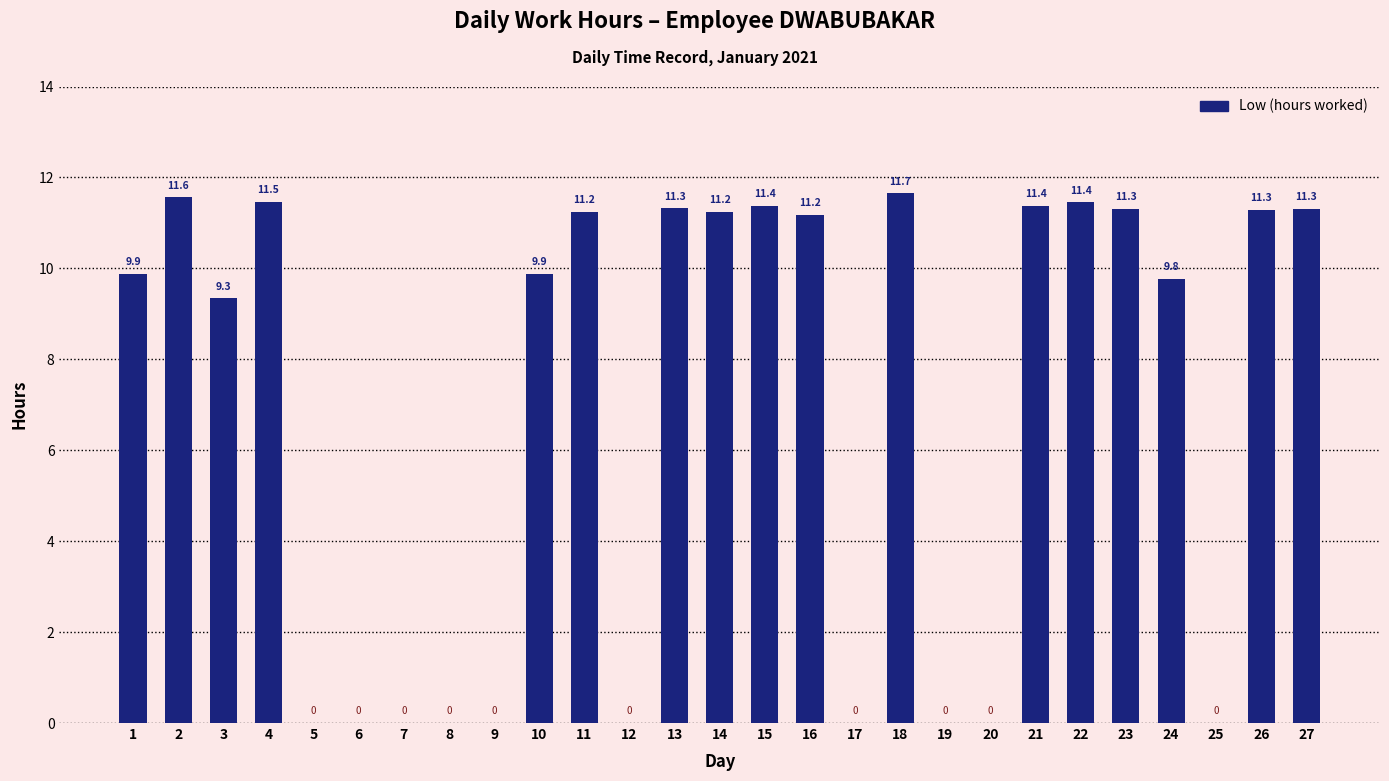

What is the greatest value displayed?

11.7